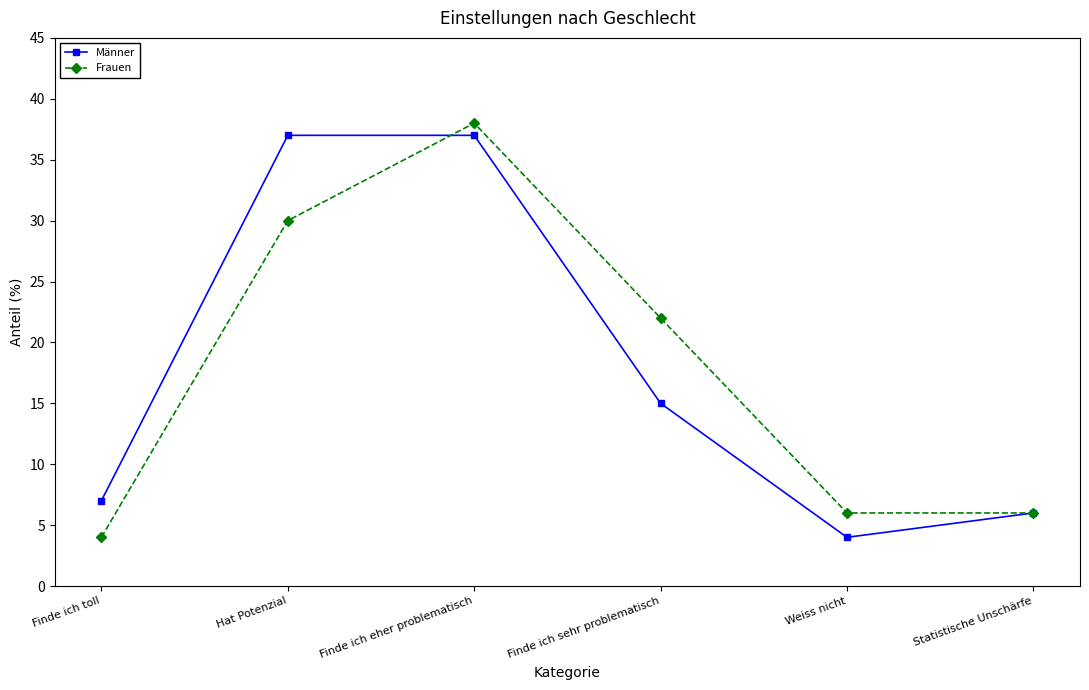

In Männer, how many points are lower than both neighbors (excluding endpoints)?

1